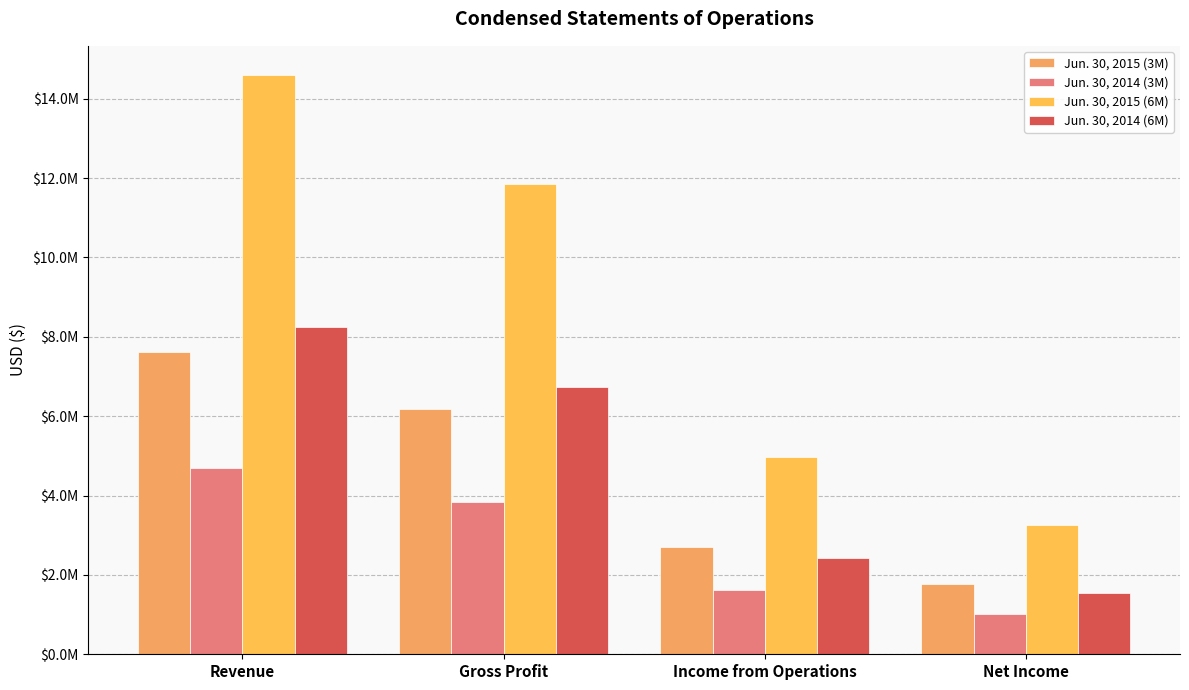

Are the bars horizontal?

No